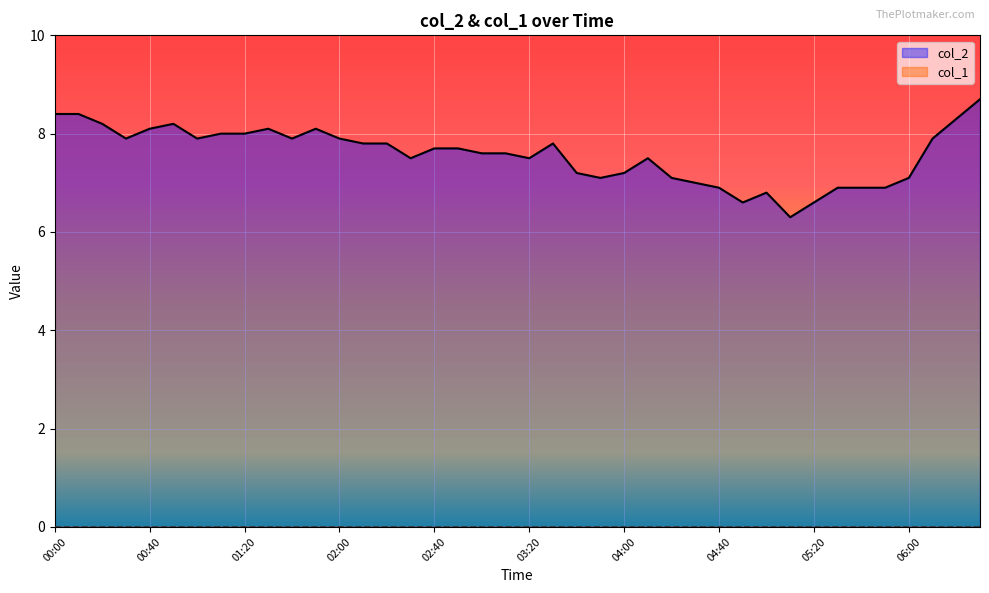

Does the chart display data point markers on the line(s)?

No